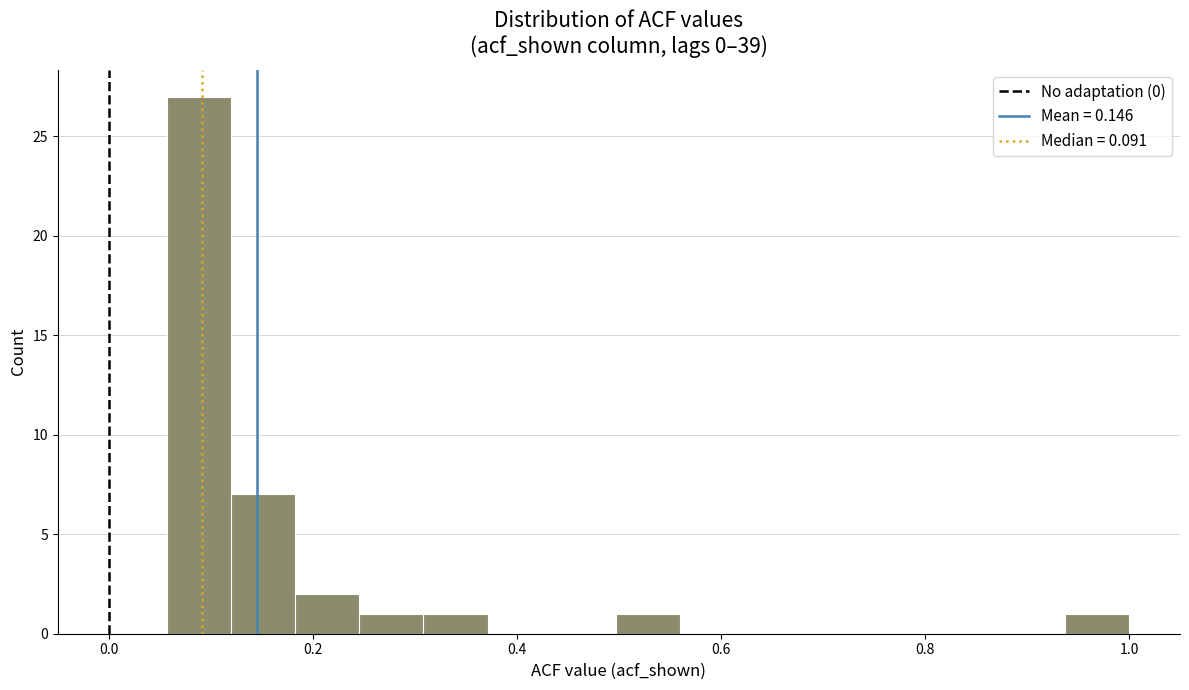

Around what value on the x-axis is the tallest bar? Give the approximate position of its centre, as read against the axis.

0.08